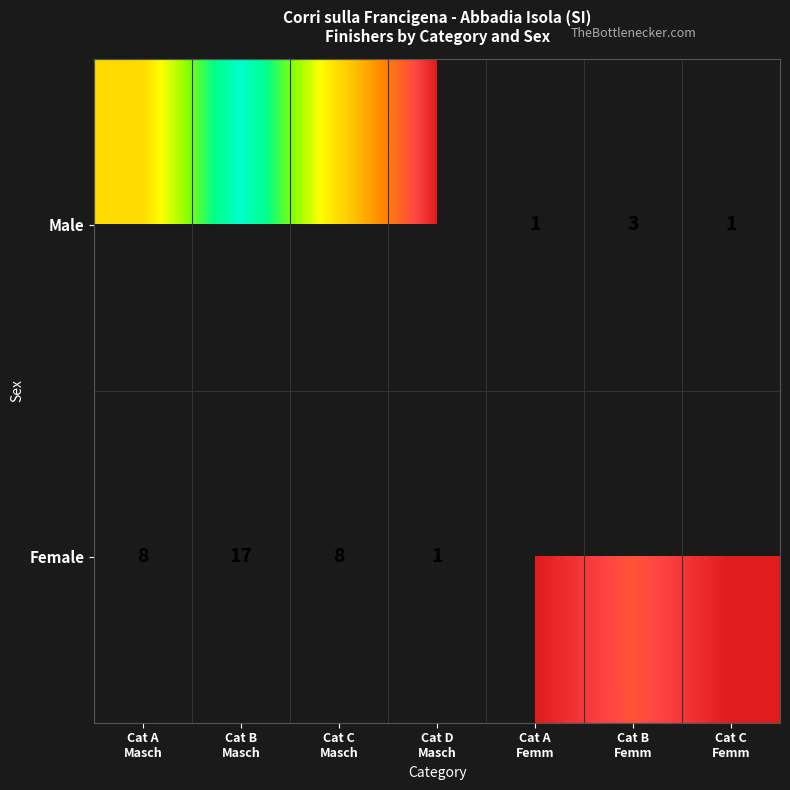

At which label is Male closest to 8?

Cat A Masch